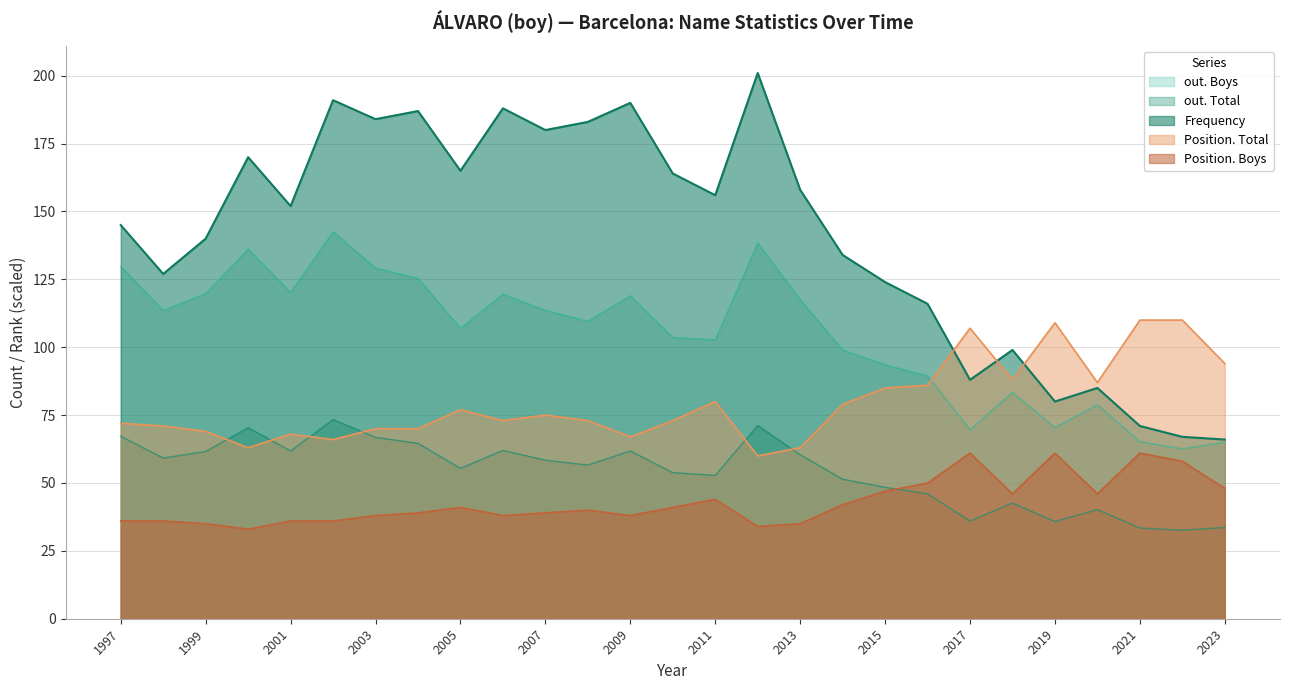

Is the value of Position. Boys at 2013 greater than the value of Frequency at 2014?

No